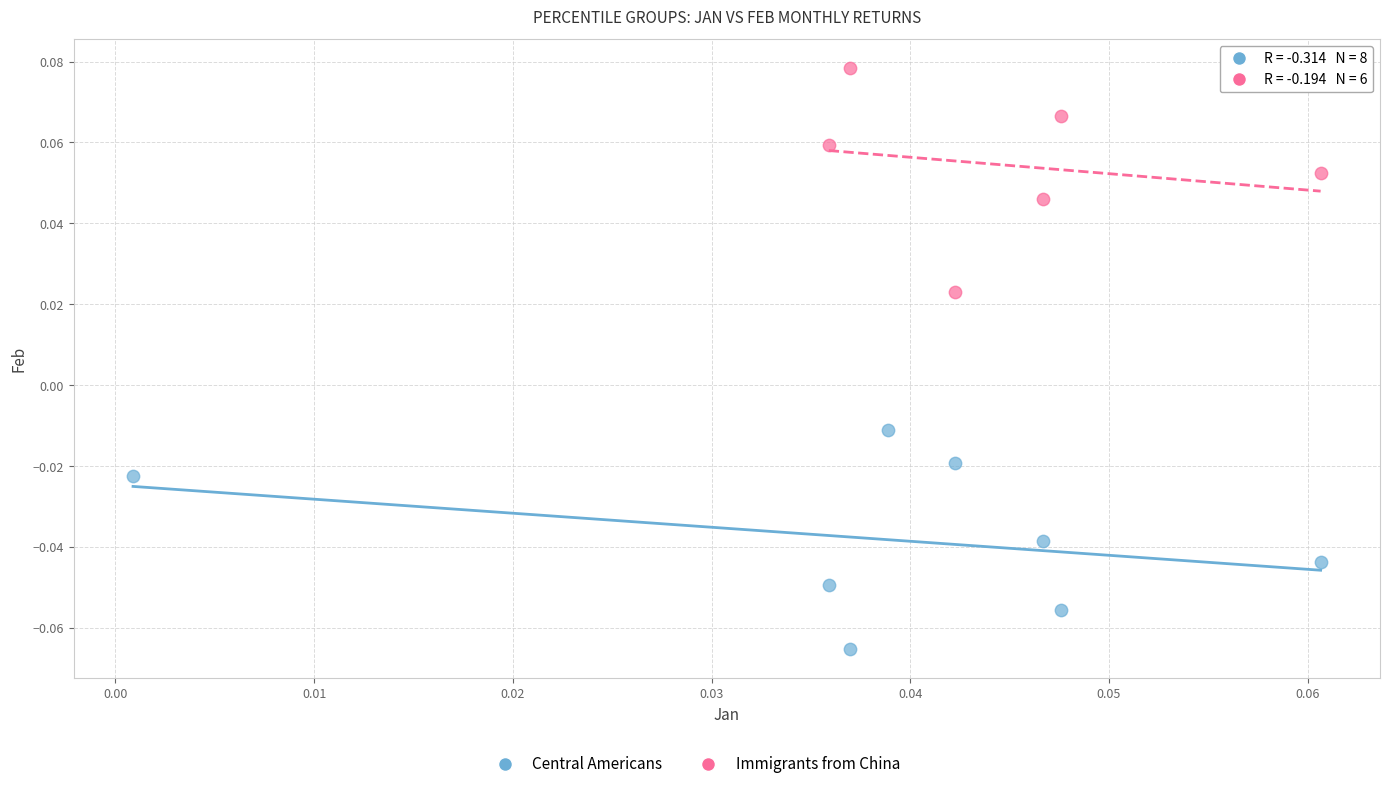

Which series contains the lowest Y value?

Central Americans